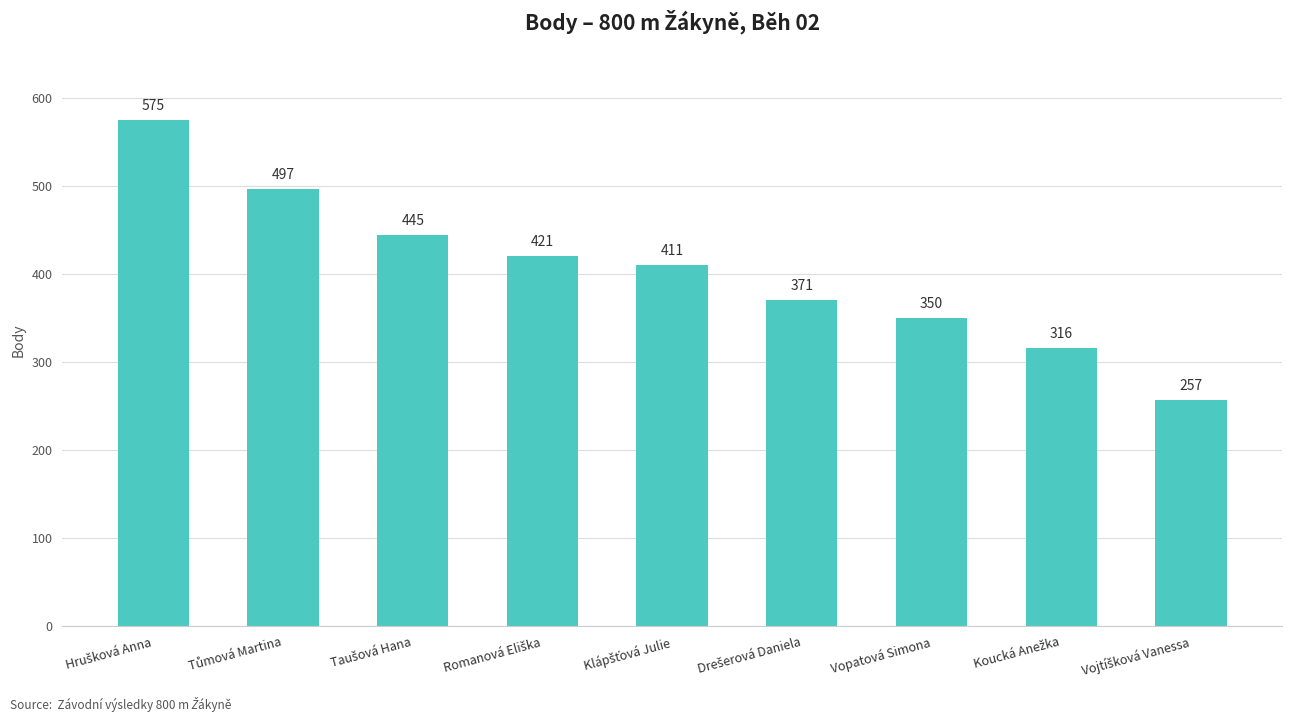

Is it true that the value at Vopatová Simona is 350?

True